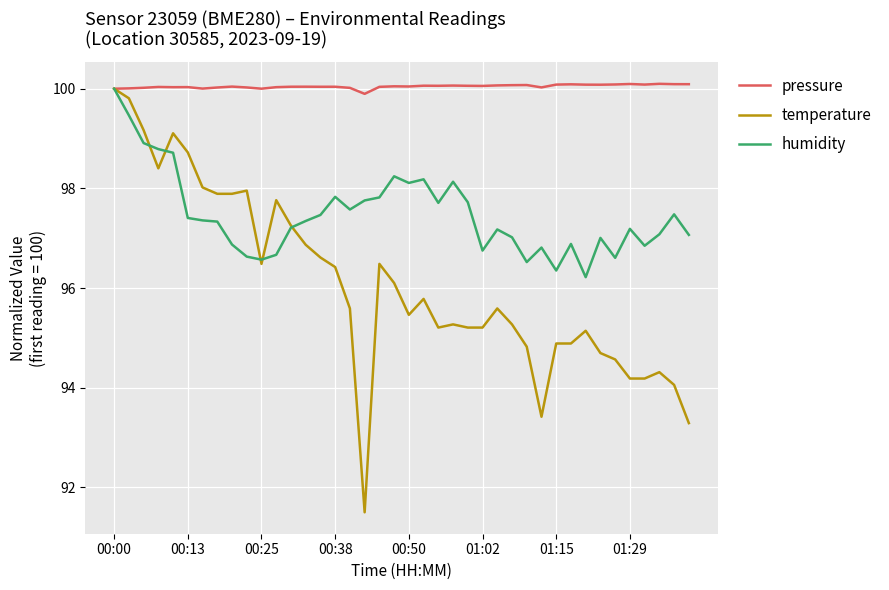

Which series has the widest spread of values?

temperature